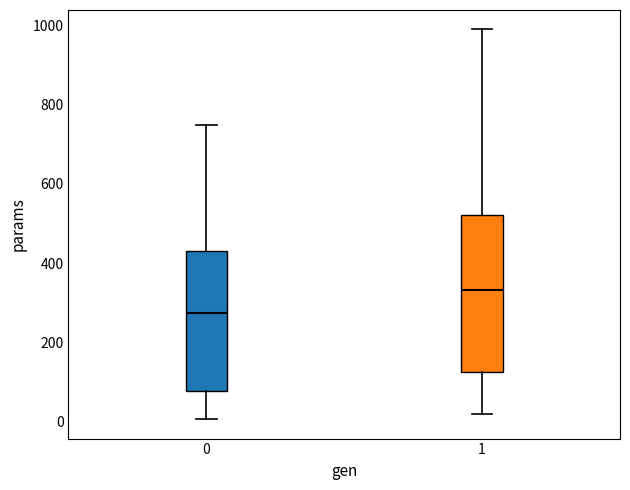

Comparing the boxes themselves (not the whiskers), which one is the tallest?

1